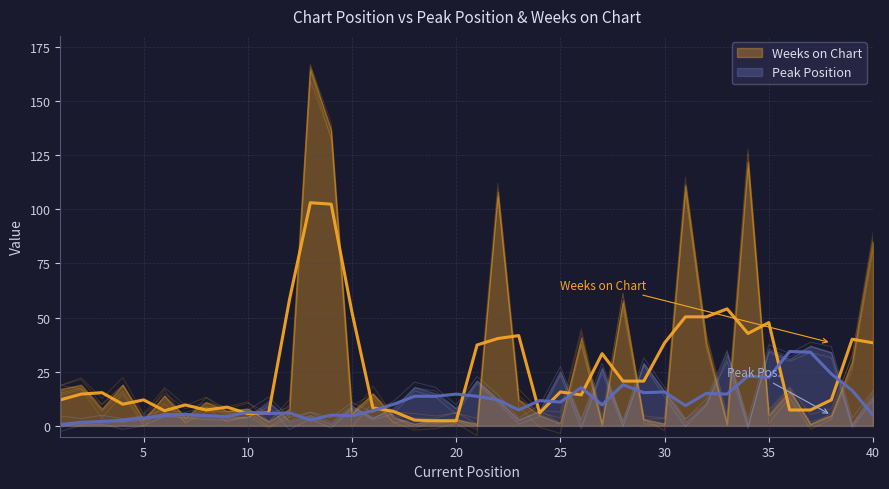

Is it true that Weeks on Chart equals 85.7 at 40?

True